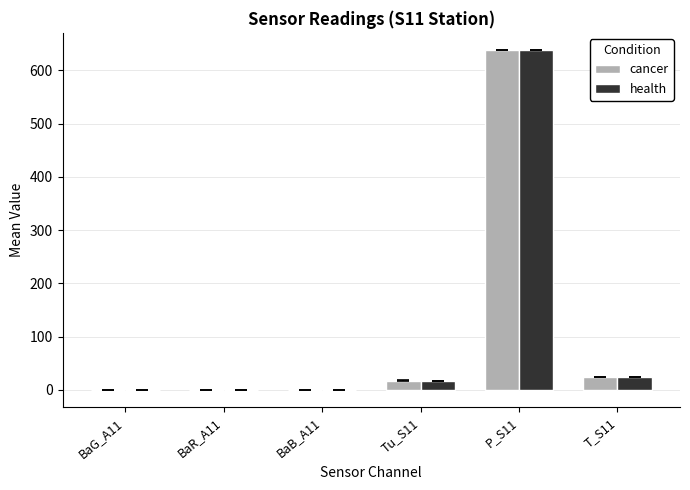

At which category is the sum across all series the highest?

P_S11